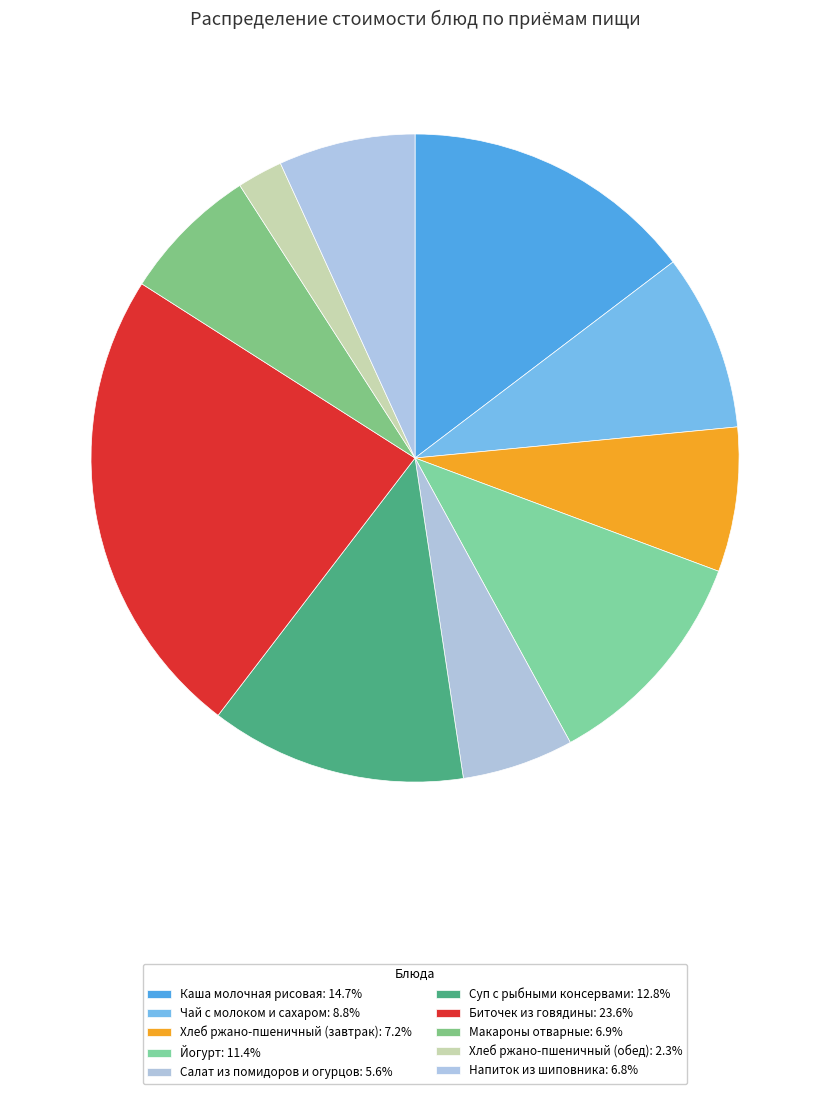

Count the number of slices in the pie.

10